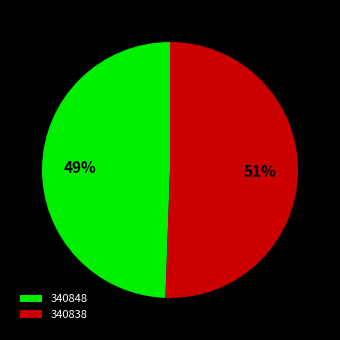

Rank the categories by value from highest to lowest.

340838, 340848